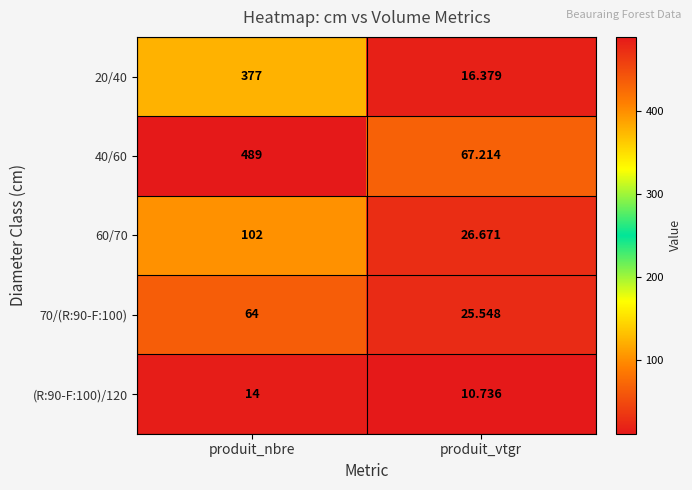

Is the value of (R:90-F:100)/120 at produit_vtgr greater than the value of 60/70 at produit_vtgr?

No